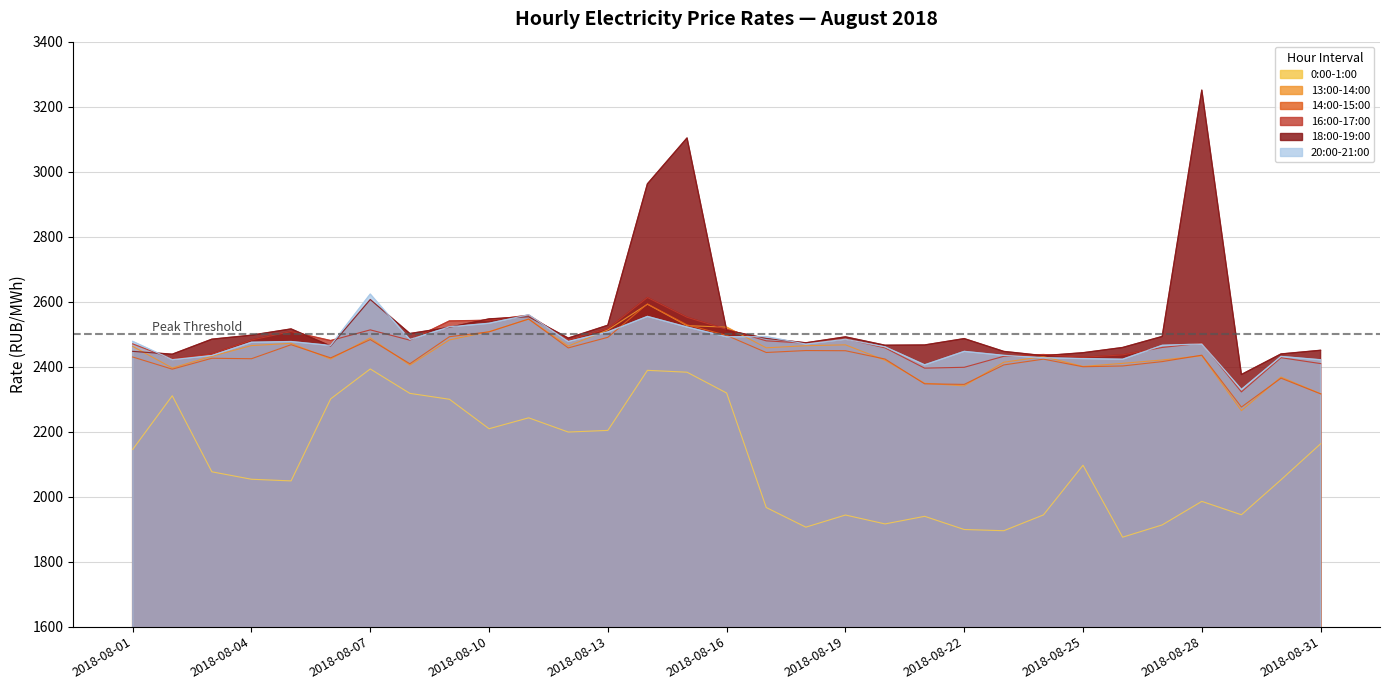

How many data points in 16:00-17:00 are less than 2472?

14